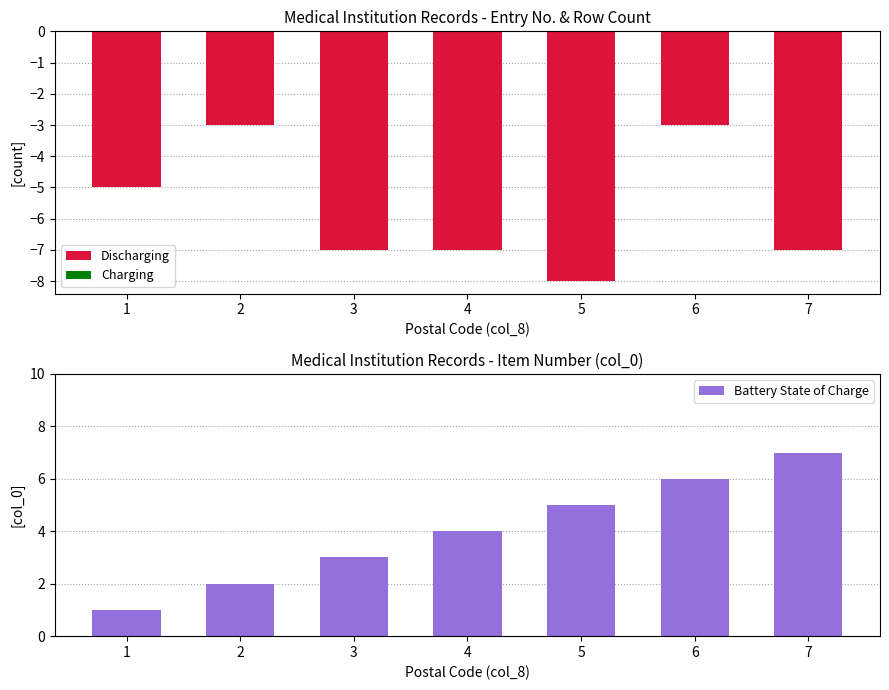

What is the average value of the Discharging series?

-6